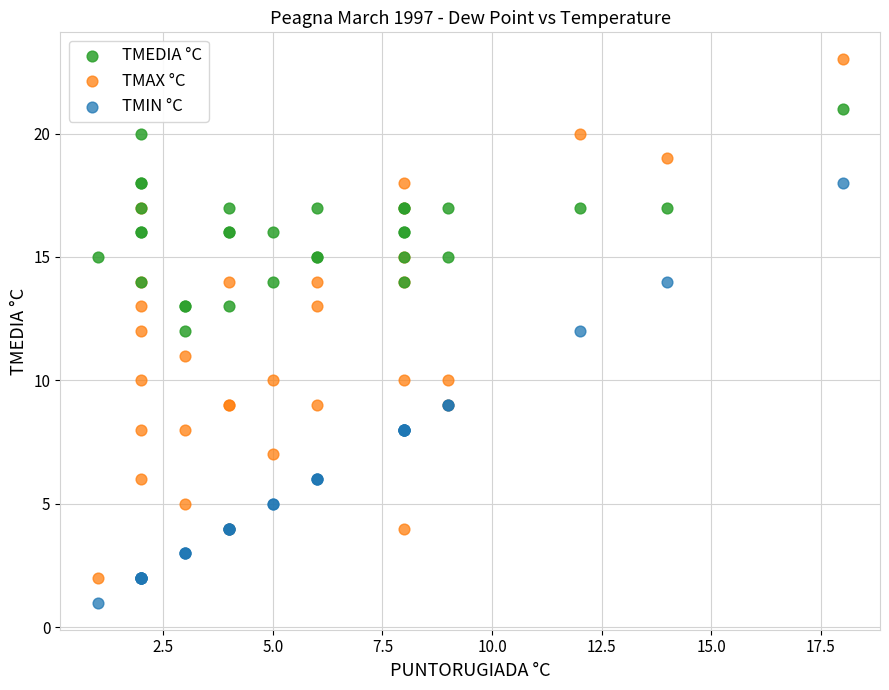

What is the X range (max minus min) for the scatter plot?

17